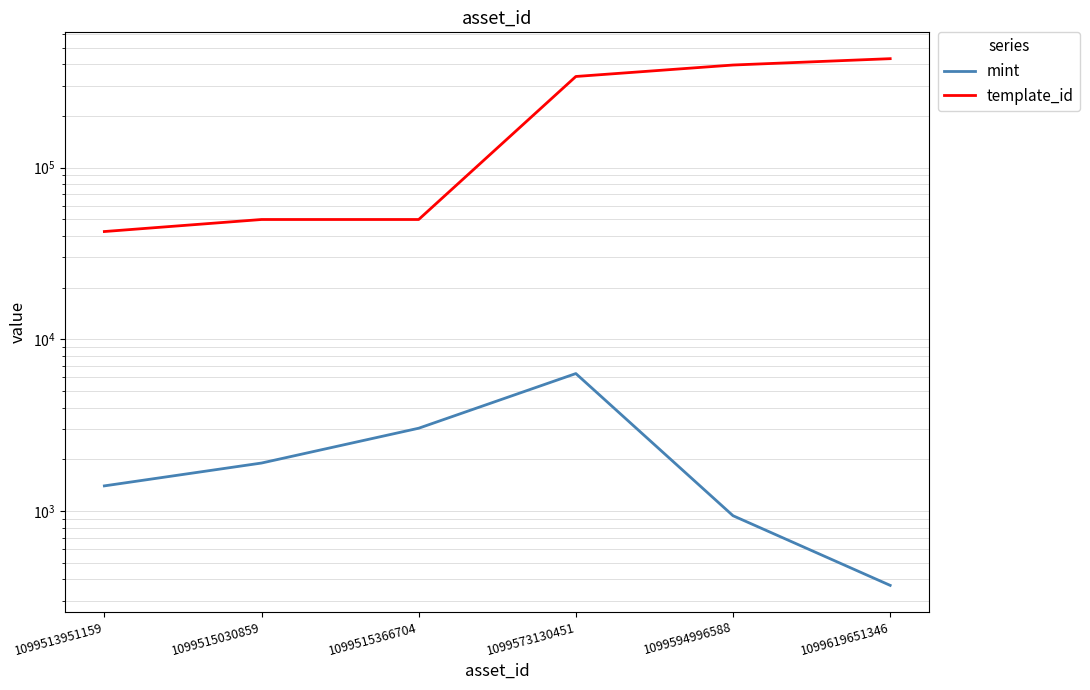

At which category does mint reach its first local peak?

1099573130451